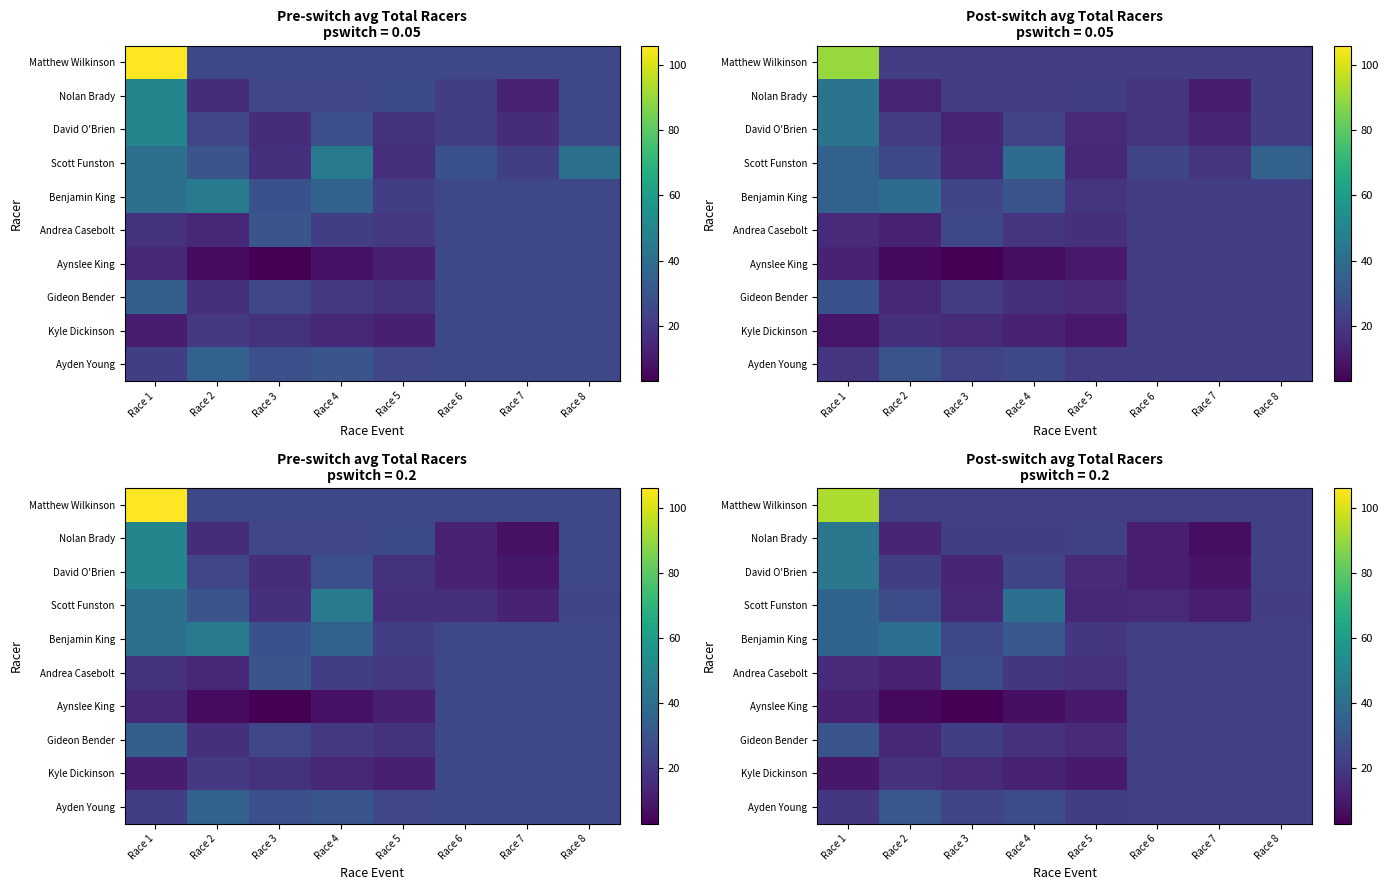

Between Race 4 and Race 8, which series saw the biggest shift?

Scott Funston